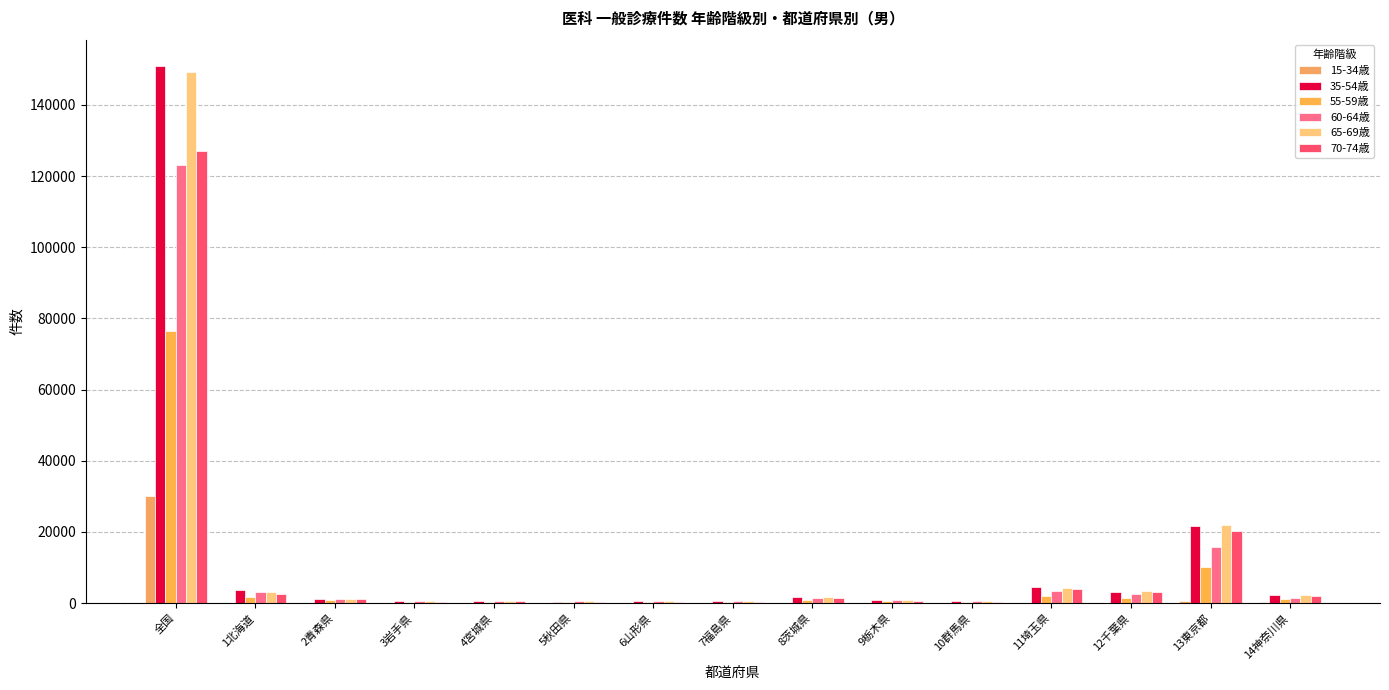

The value of 35-54歳 at 10群馬県 is 584. True or false?

True